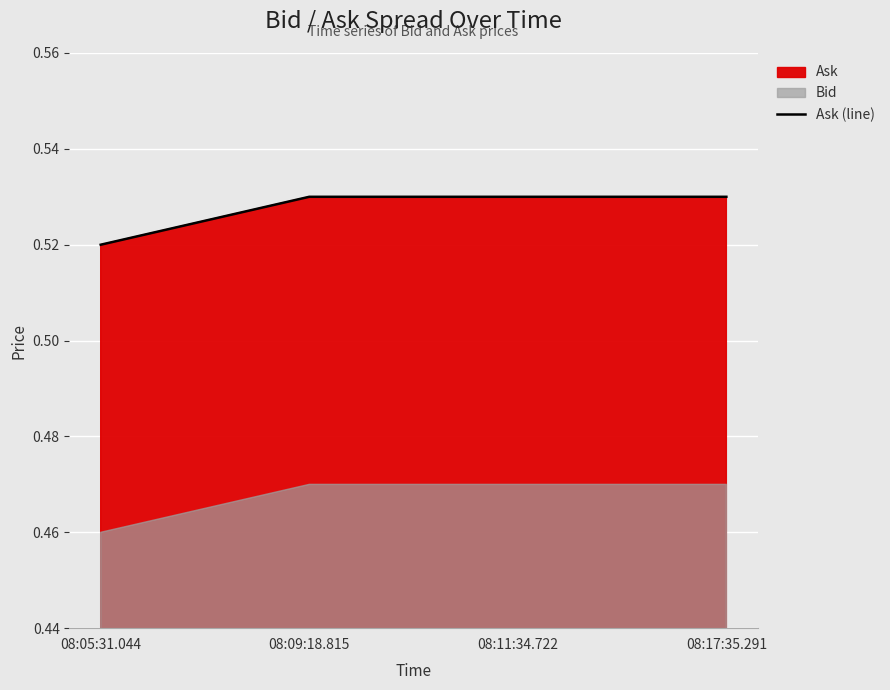

How many values are between 0 and 1?

4